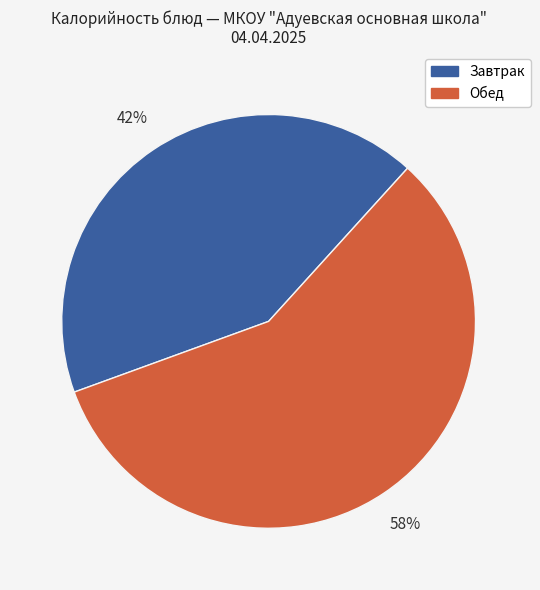

To the nearest percent, what is the average slice percentage?

50%